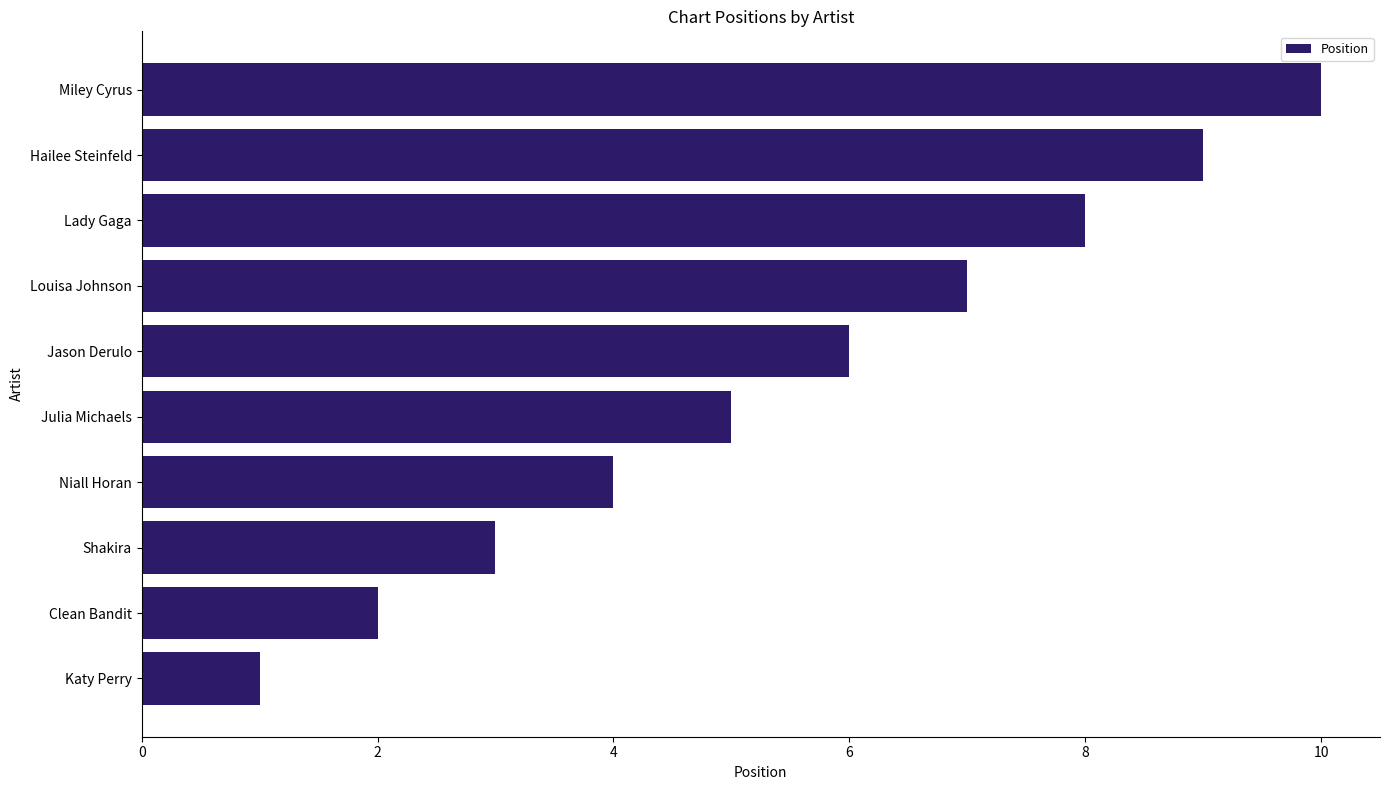

List the labels in order of value, largest first.

Miley Cyrus, Hailee Steinfeld, Lady Gaga, Louisa Johnson, Jason Derulo, Julia Michaels, Niall Horan, Shakira, Clean Bandit, Katy Perry